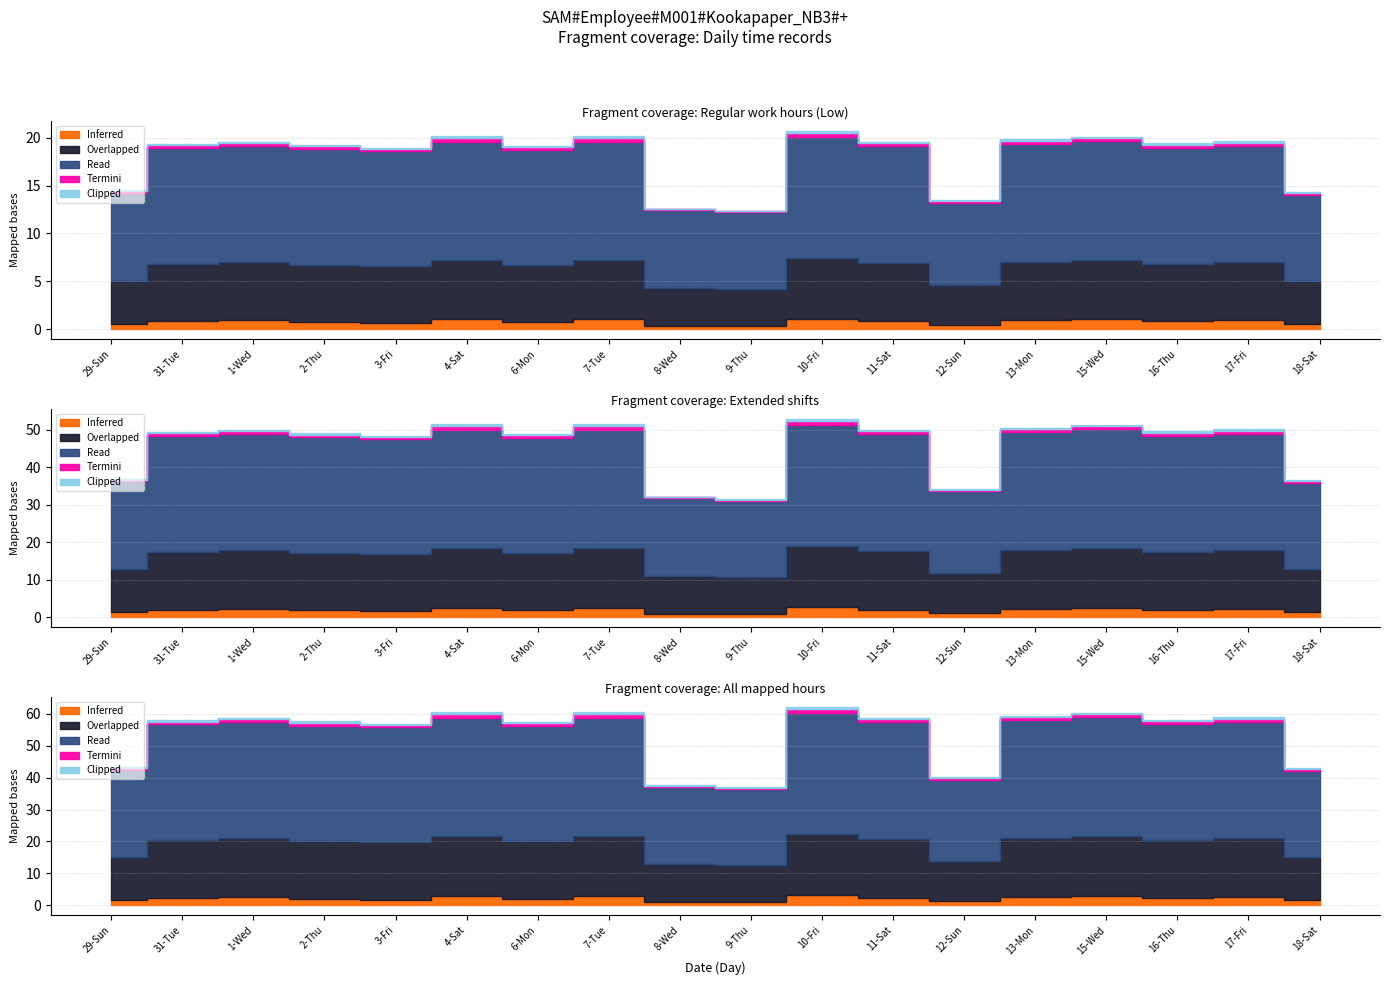

How many interior local valleys does the Clipped series have?

4